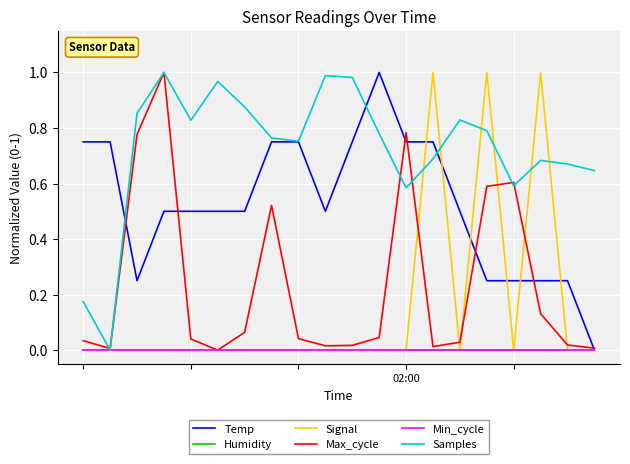

What is the label of the 13th point from the right?

7